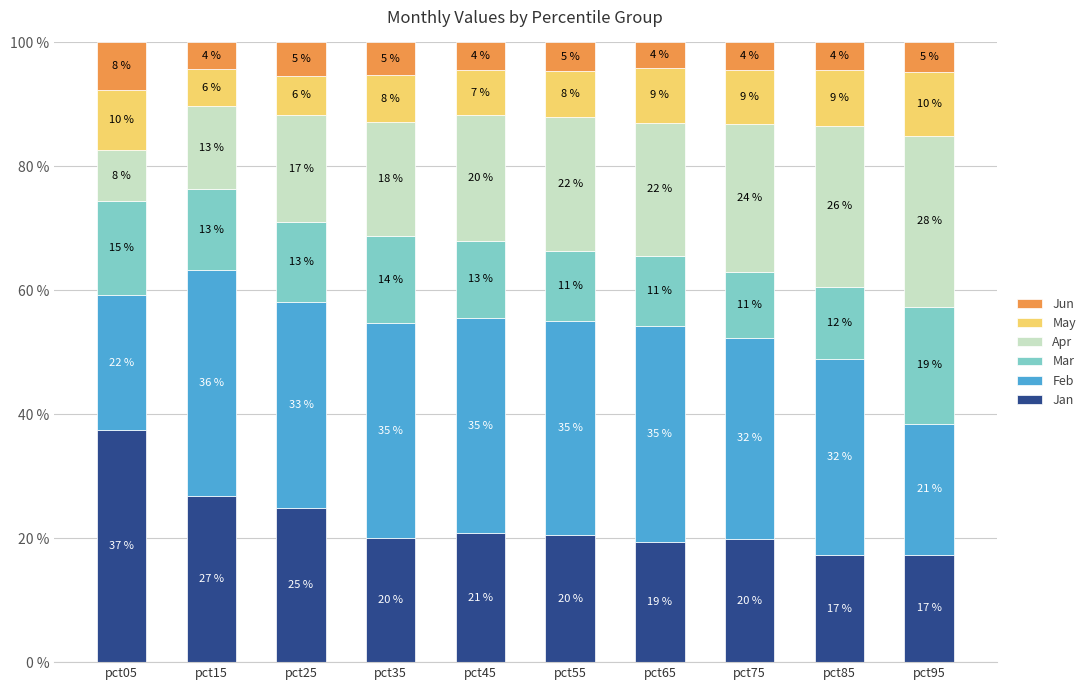

What are all the series names shown in the legend?

Jun, May, Apr, Mar, Feb, Jan